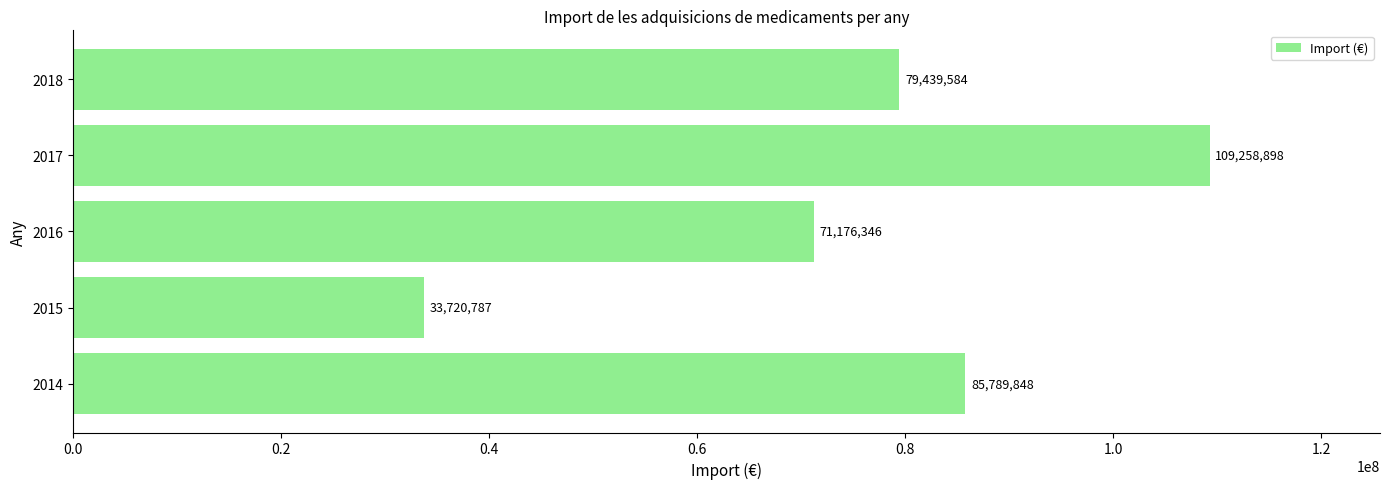

What is the difference between the maximum and minimum values?

75538111